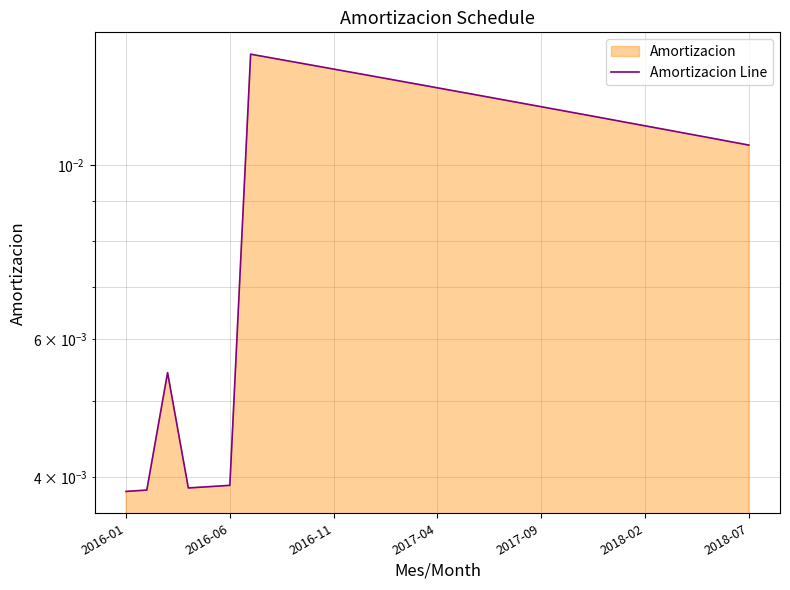

Count the values in the range 0 to 1.

31